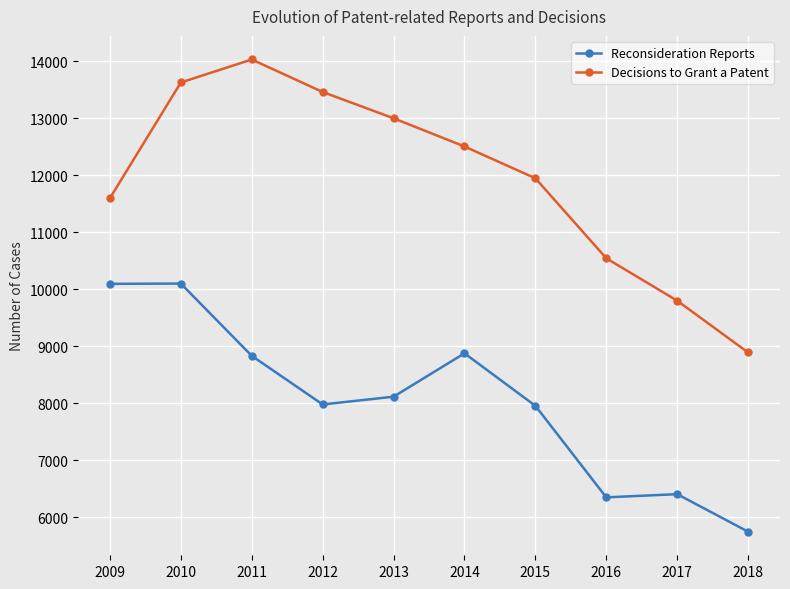

At which label does Reconsideration Reports first exceed 8117?

2009